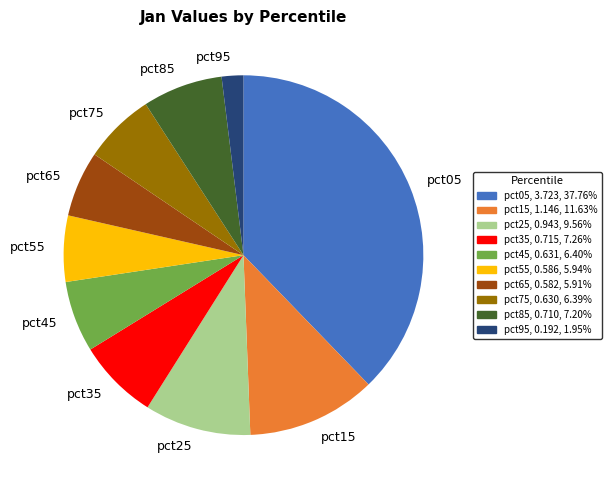

What is the largest slice in the pie chart?

pct05